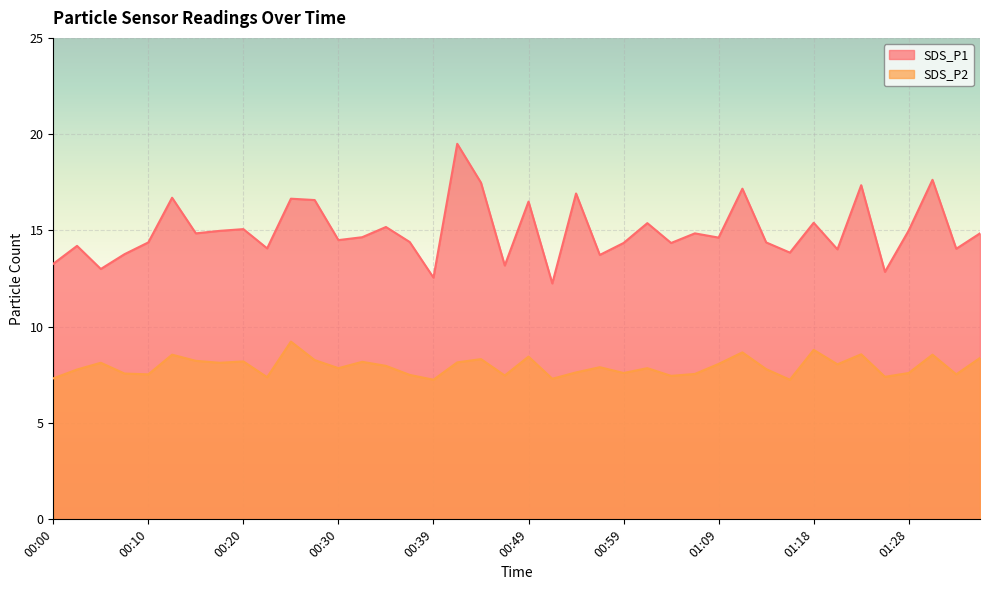

True or false: SDS_P1 has more than 0 points higher than both neighbors.

True